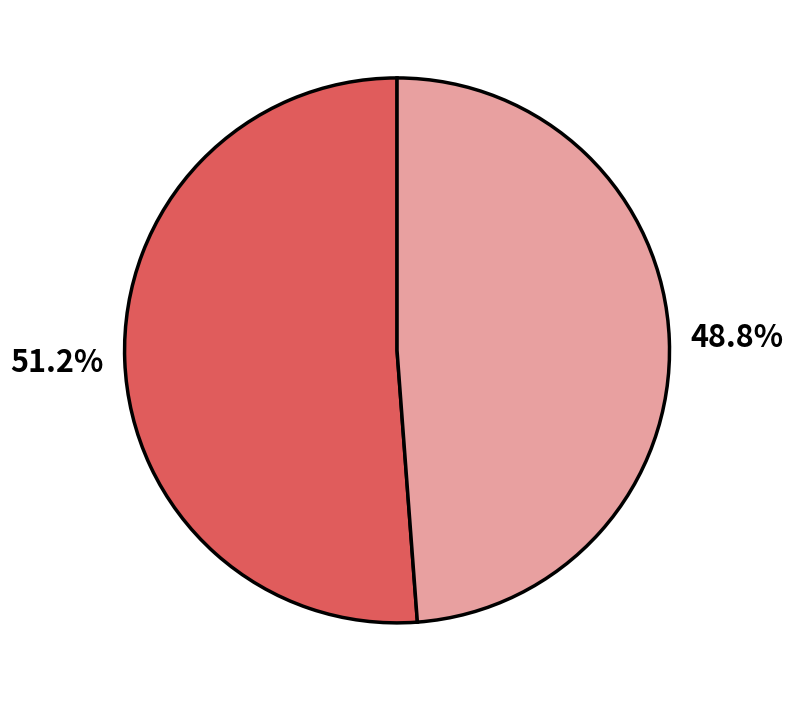

Is there any slice that represents more than half of the pie?

Yes